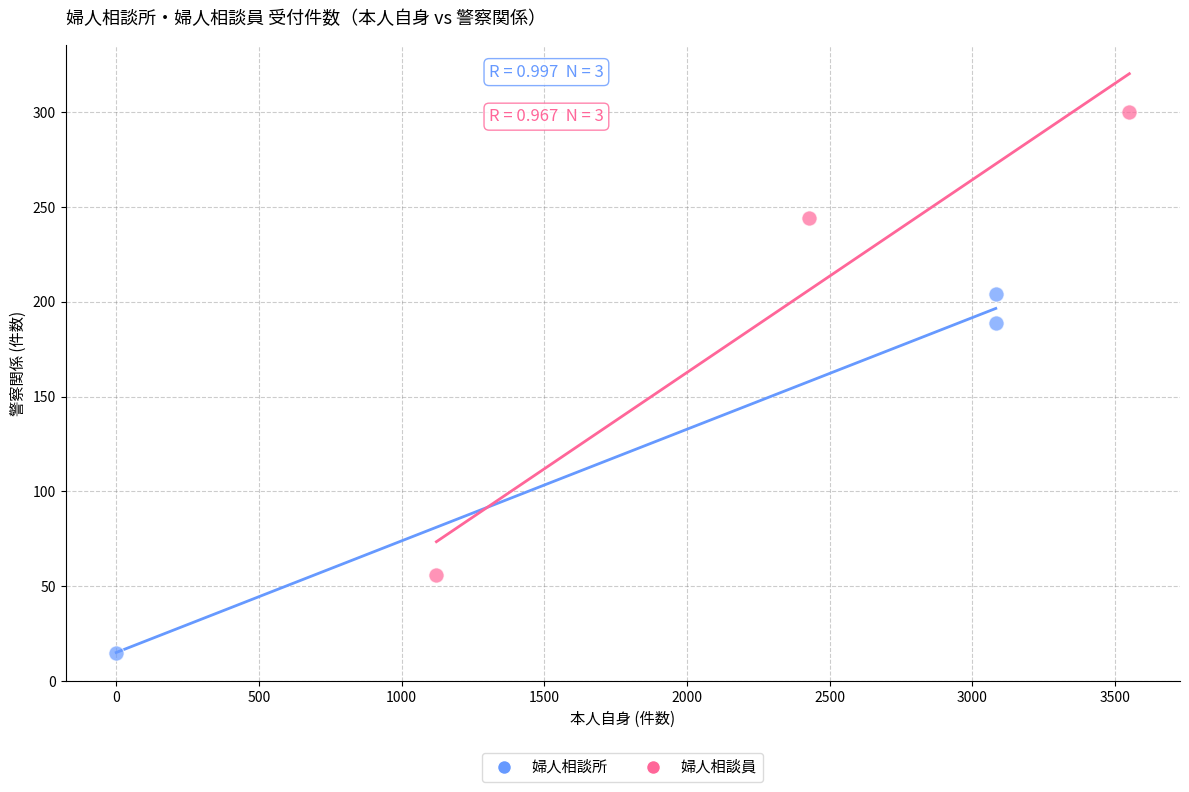

Which series has the widest spread of Y values?

婦人相談員